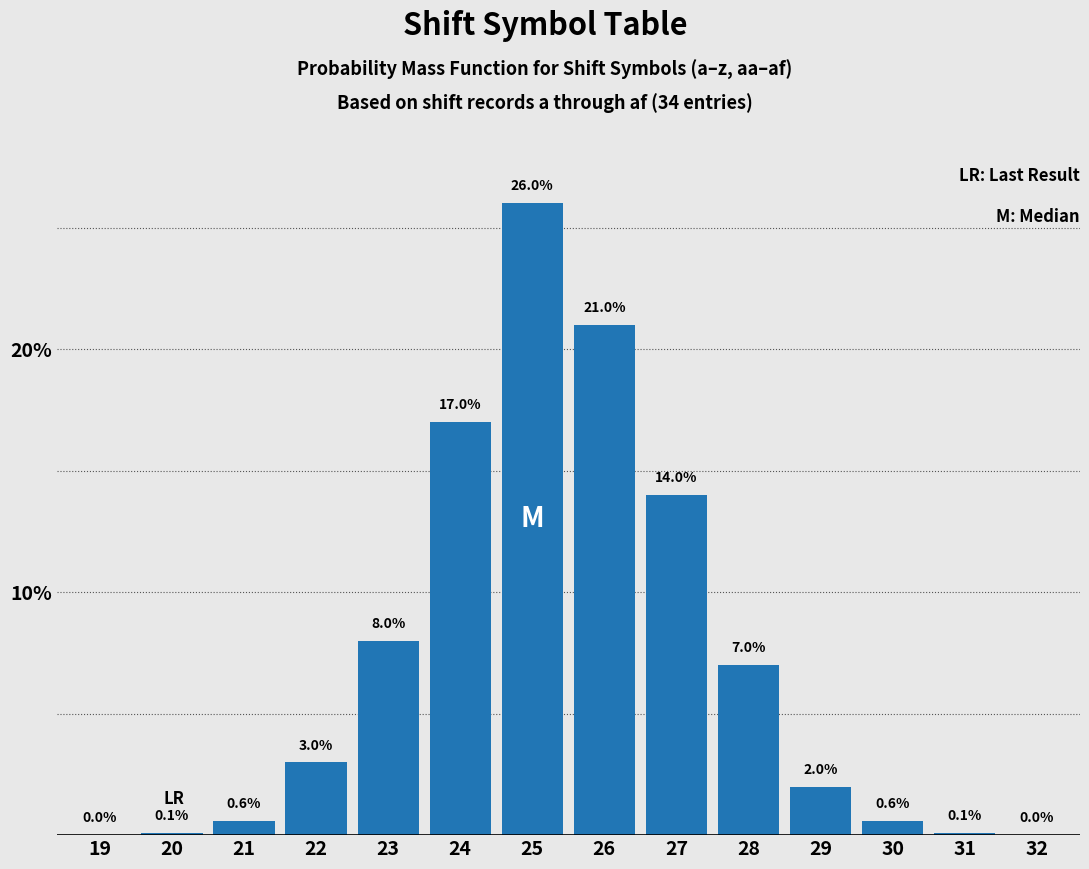

Reading right to left, what are all the values shown in this chart?

32=0.0	31=0.1	30=0.6	29=2.0	28=7.0	27=14.0	26=21.0	25=26.0	24=17.0	23=8.0	22=3.0	21=0.6	20=0.1	19=0.0